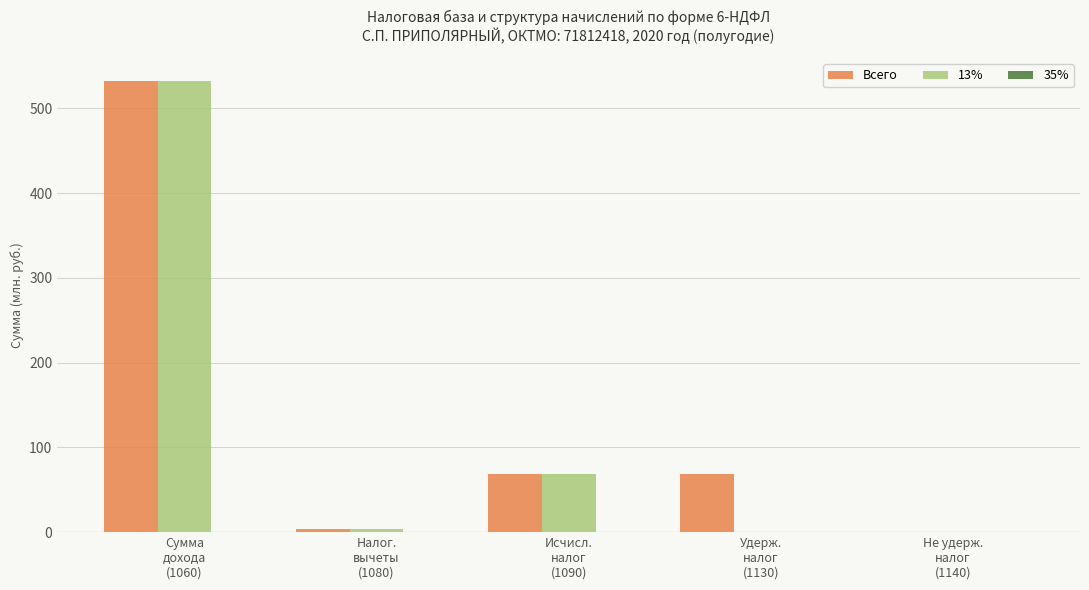

What is the sum of all Всего values?

673.5